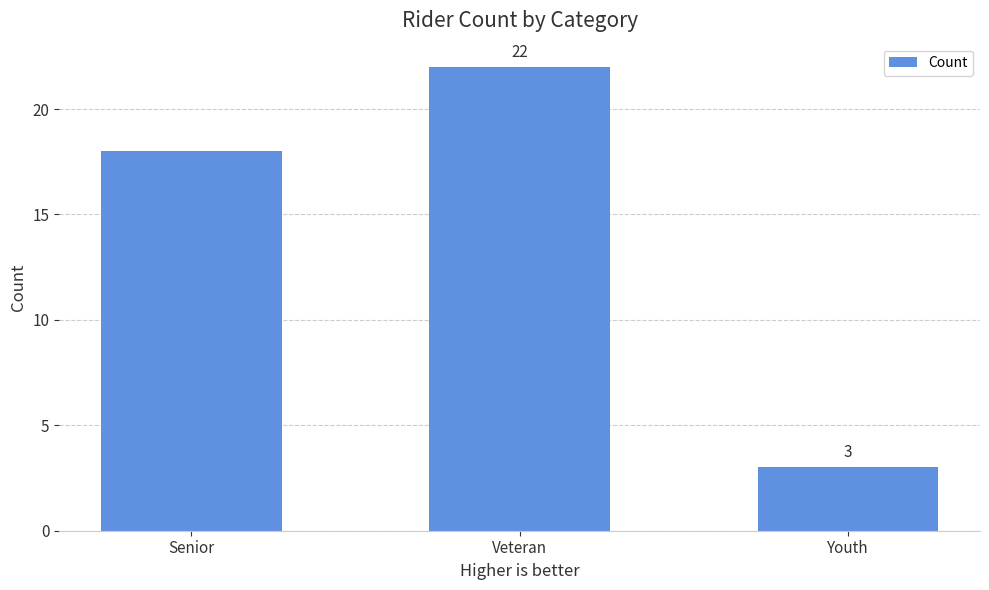

Reading left to right, what are all the values shown in this chart?

18	22	3